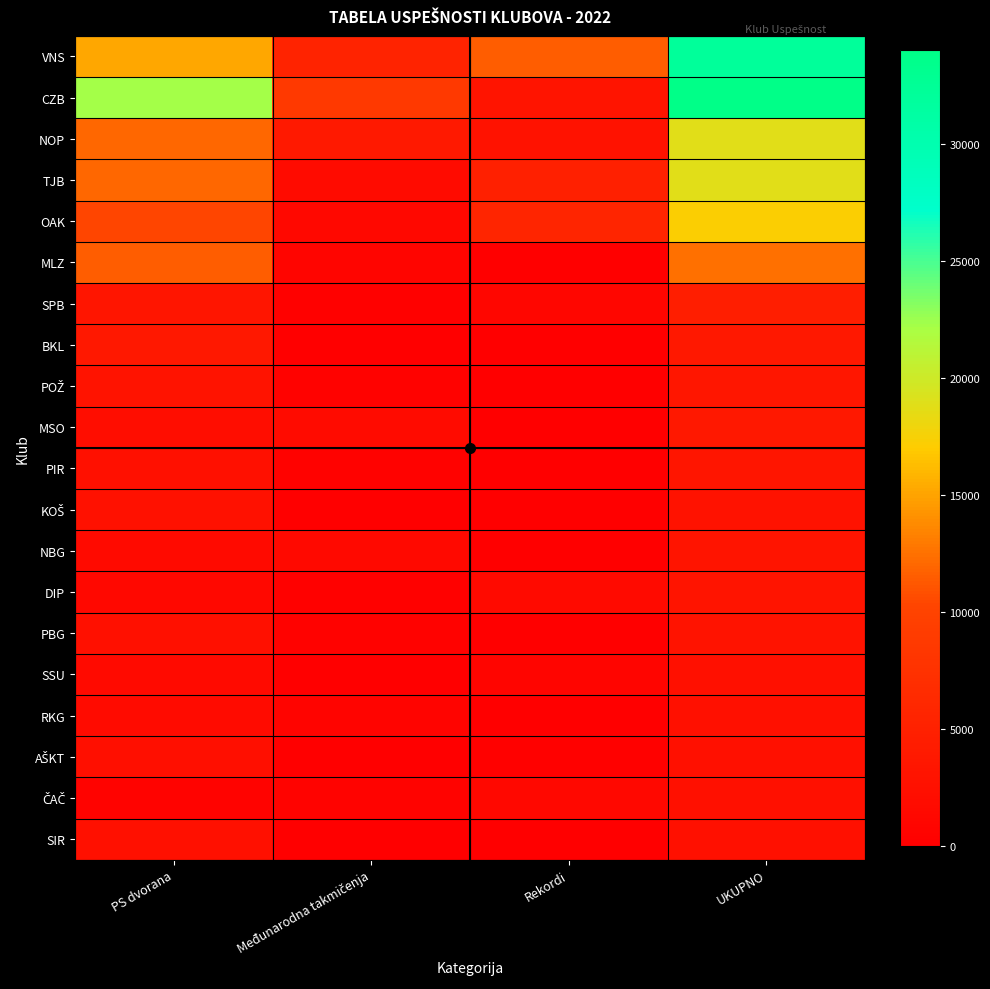

Rank the series at Međunarodna takmičenja from lowest to highest value.

BKL, AŠKT, SSU, SIR, KOŠ, SPB, DIP, POŽ, PBG, PIR, ČAČ, RKG, MLZ, OAK, NBG, TJB, MSO, NOP, VNS, CZB